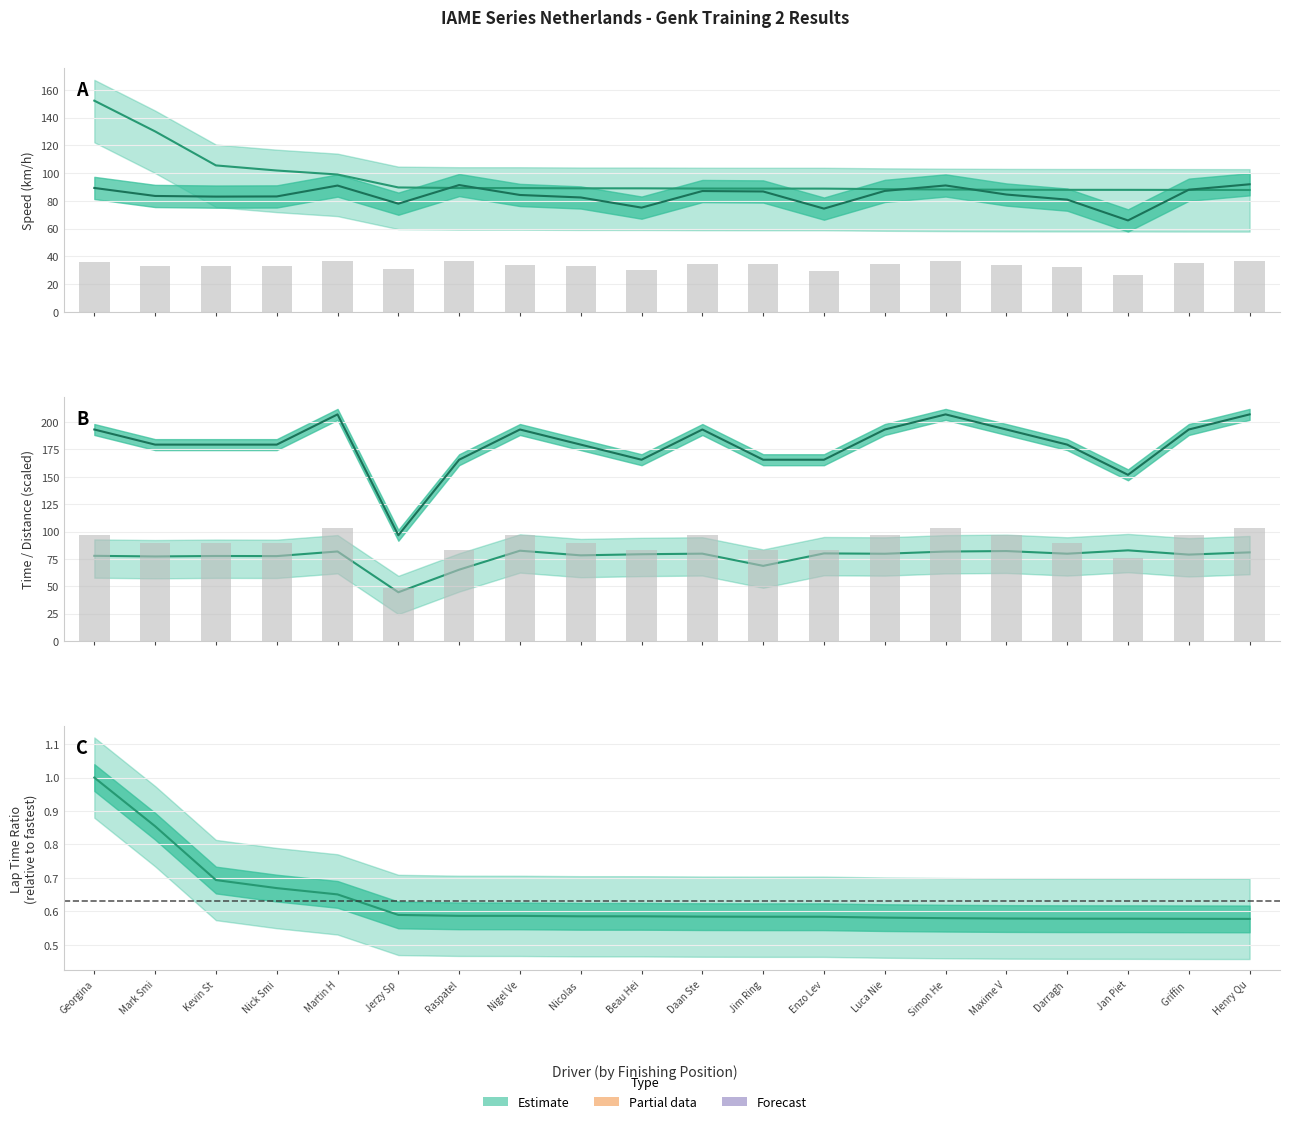

Reading left to right, extract all data points from this chart.

Best Speed: 152.2	130.1	105.6	101.9	99.1	89.7	89.3	89.3	89.1	89.1	88.9	88.9	88.9	88.5	88.2	88.1	88.0	88.0	87.9	87.9
Average Speed: 89.4	83.6	83.1	83.2	91.1	78.0	91.5	84.3	82.5	75.2	87.1	86.8	74.5	87.2	91.2	84.6	80.9	66.0	88.1	92.0
Total Time (scaled): 77.8	77.3	77.7	77.6	81.8	44.6	65.2	82.5	78.3	79.3	79.8	68.7	80.0	79.7	81.8	82.2	79.8	82.8	79.0	81.0
Total Distance (scaled): 193.2	179.4	179.4	179.4	207.0	96.6	165.6	193.2	179.4	165.6	193.2	165.6	165.6	193.2	207.0	193.2	179.4	151.8	193.2	207.0
Best Lap ratio: 1.0	0.9	0.7	0.7	0.7	0.6	0.6	0.6	0.6	0.6	0.6	0.6	0.6	0.6	0.6	0.6	0.6	0.6	0.6	0.6